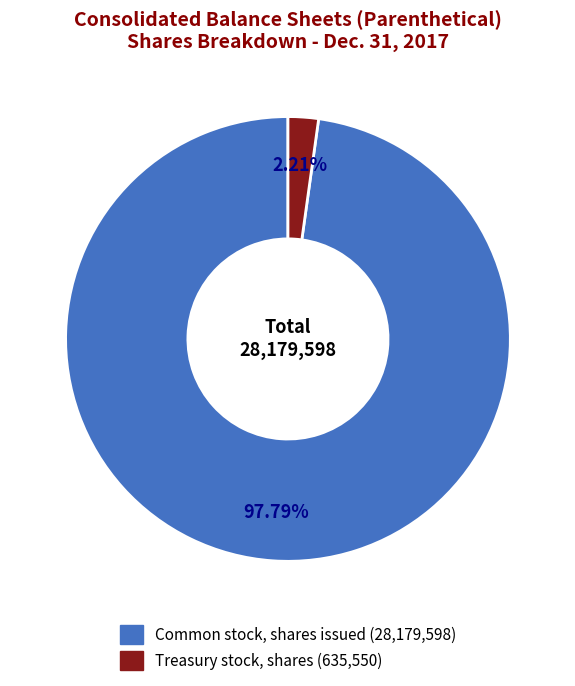

What percentage do Treasury stock, shares and Common stock, shares issued together represent?

100.0%